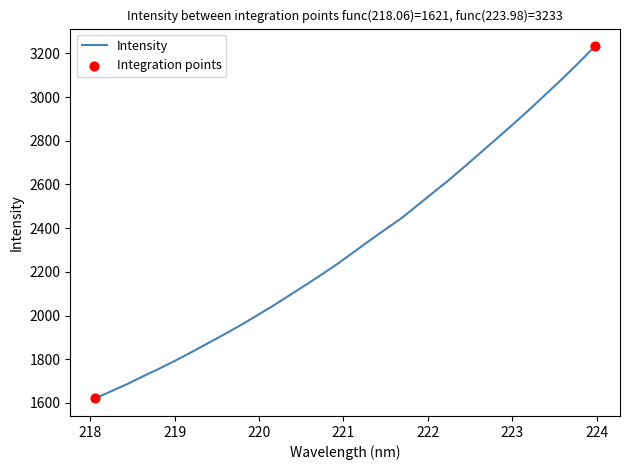

What is the greatest value displayed?

3233.2